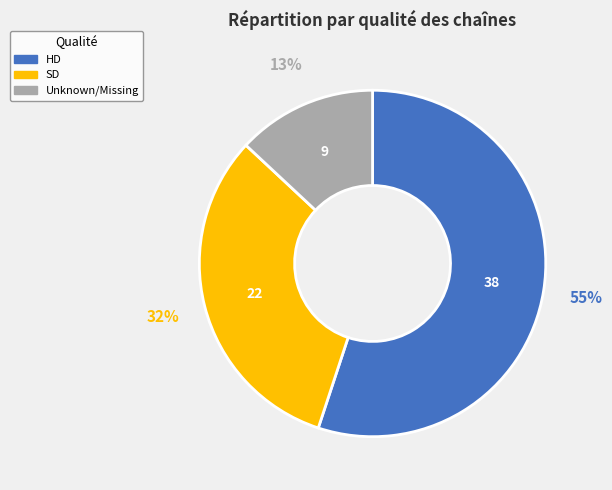

To the nearest percent, what is the average slice percentage?

33%